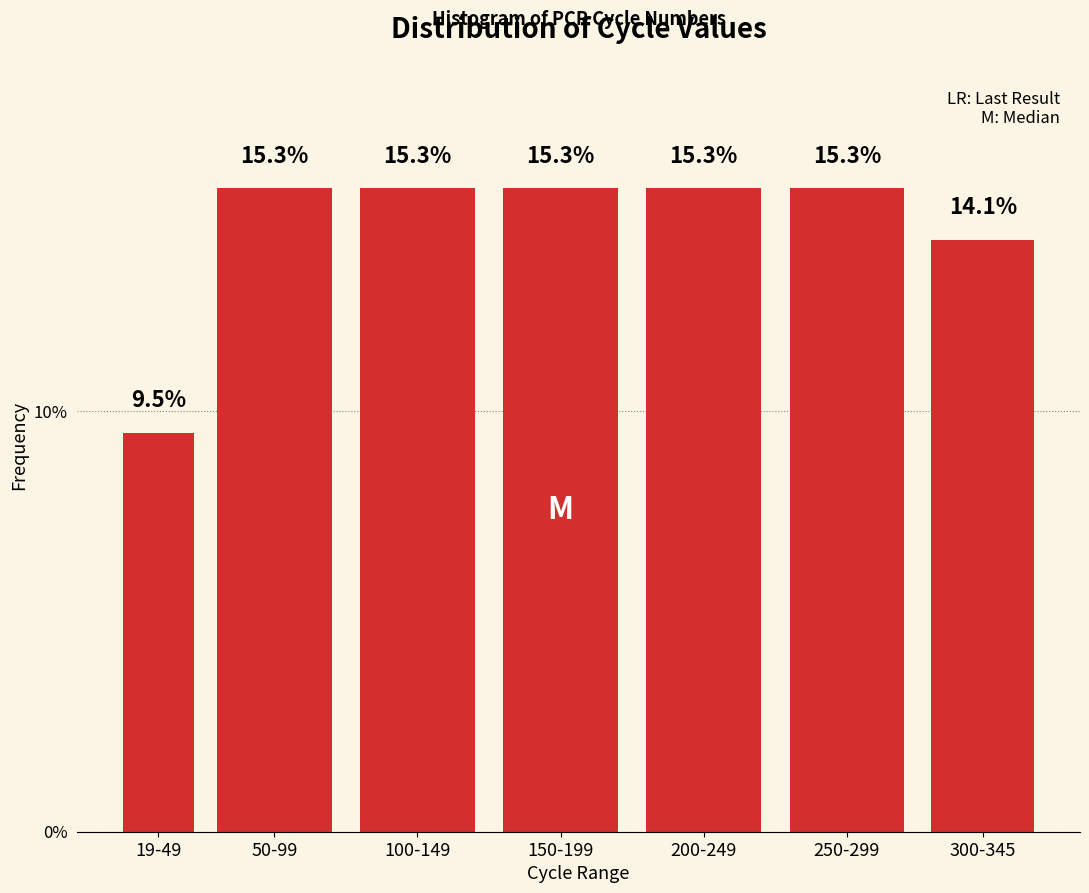

Reading left to right, list all the values displayed in this chart.

9.5	15.3	15.3	15.3	15.3	15.3	14.1